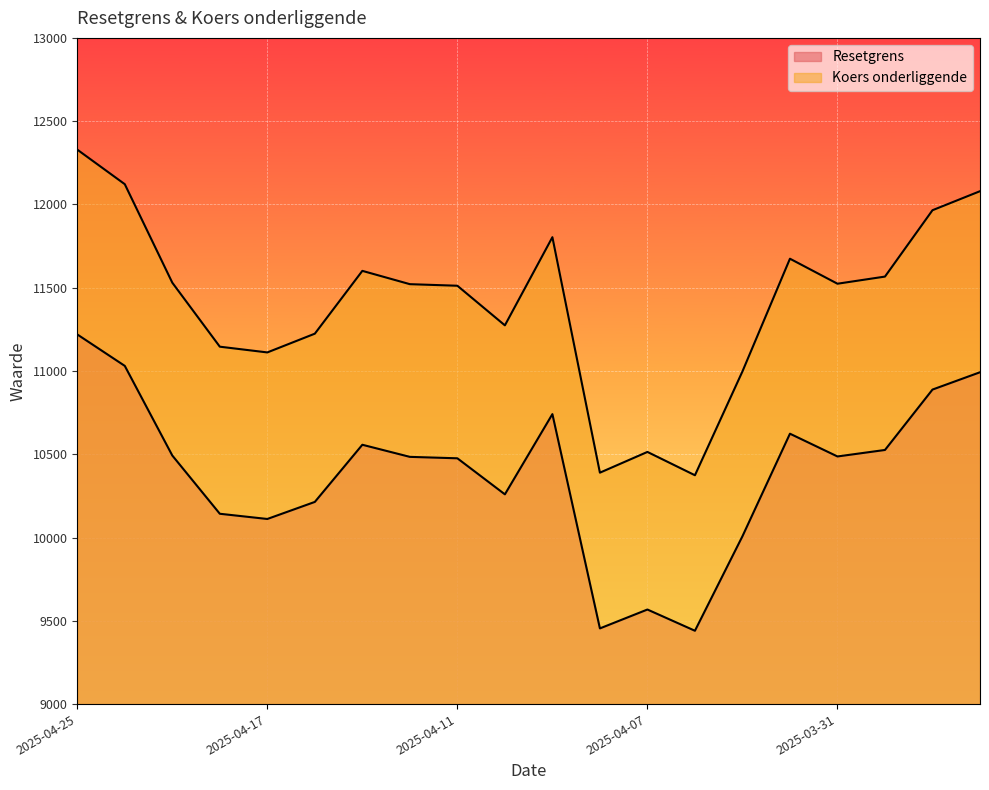

Which series changed the most between 2025-04-15 and 2025-04-01?

Koers onderliggende